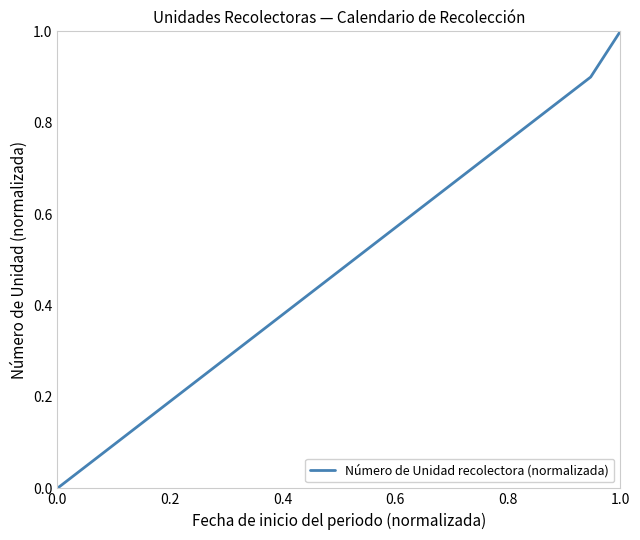

What is the difference between the maximum and minimum values?

1.0